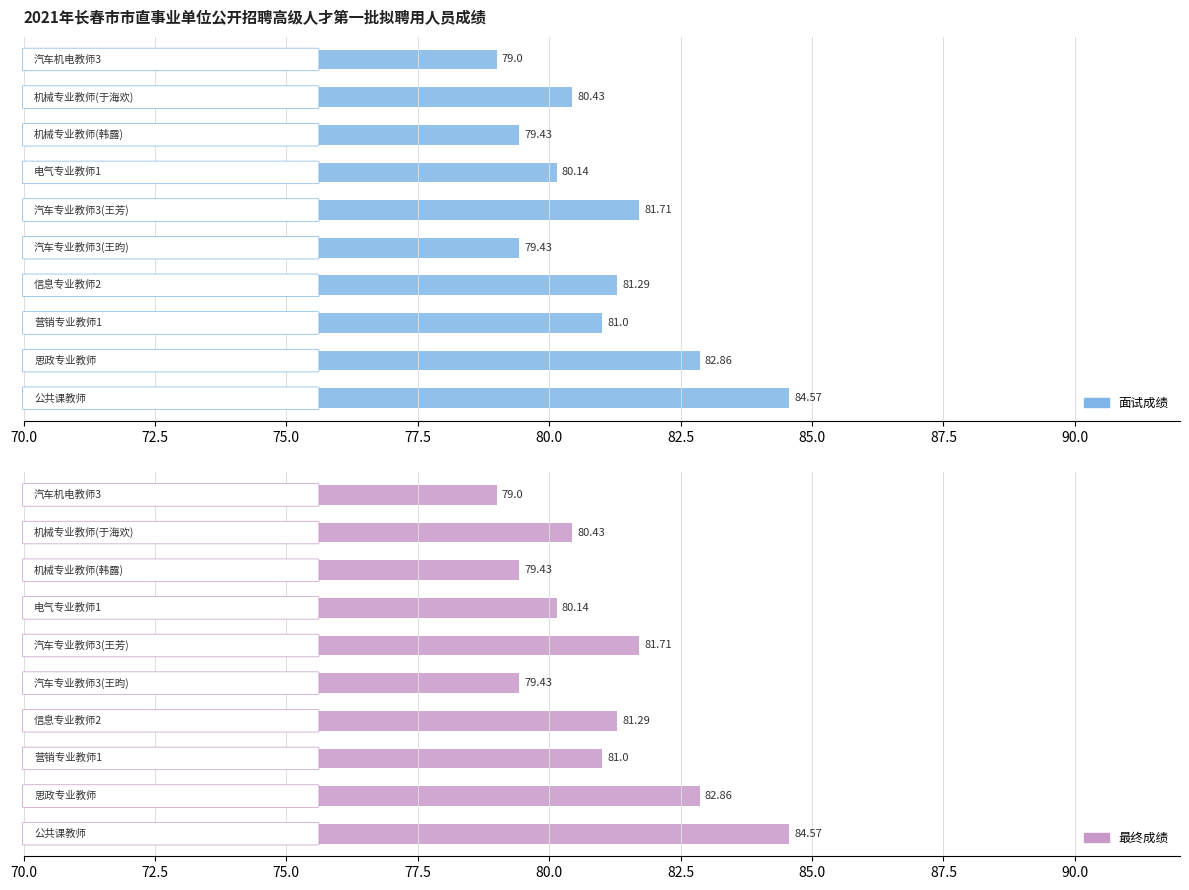

Rank the series by their maximum value, from highest to lowest.

面试成绩, 最终成绩